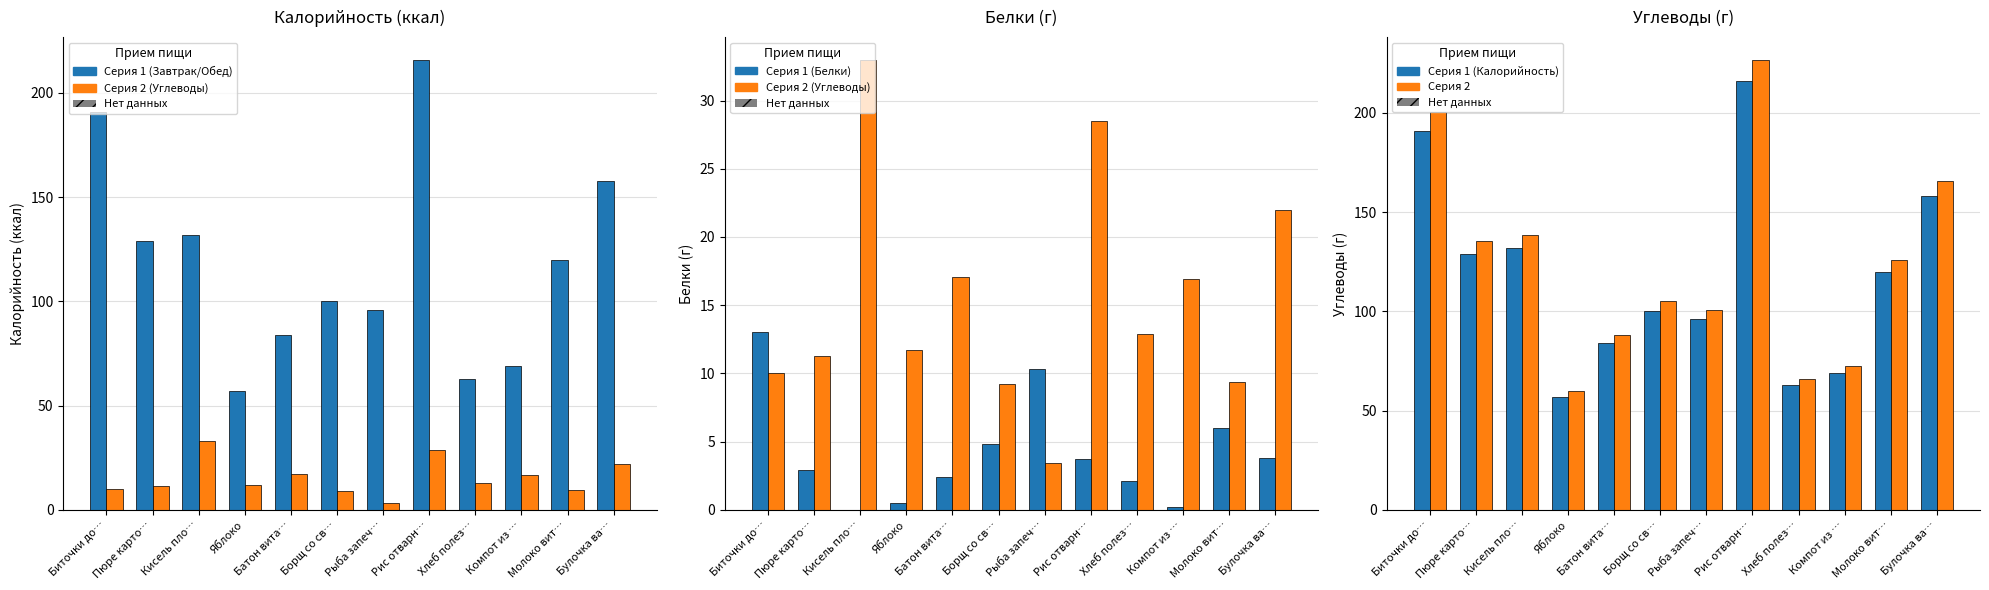

What is the label of the 7th bar from the left?

Рыба запеч…